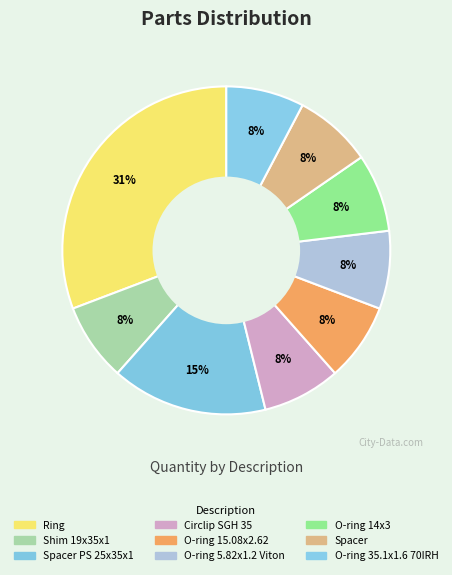

Which slice is the smallest?

Shim 19x35x1